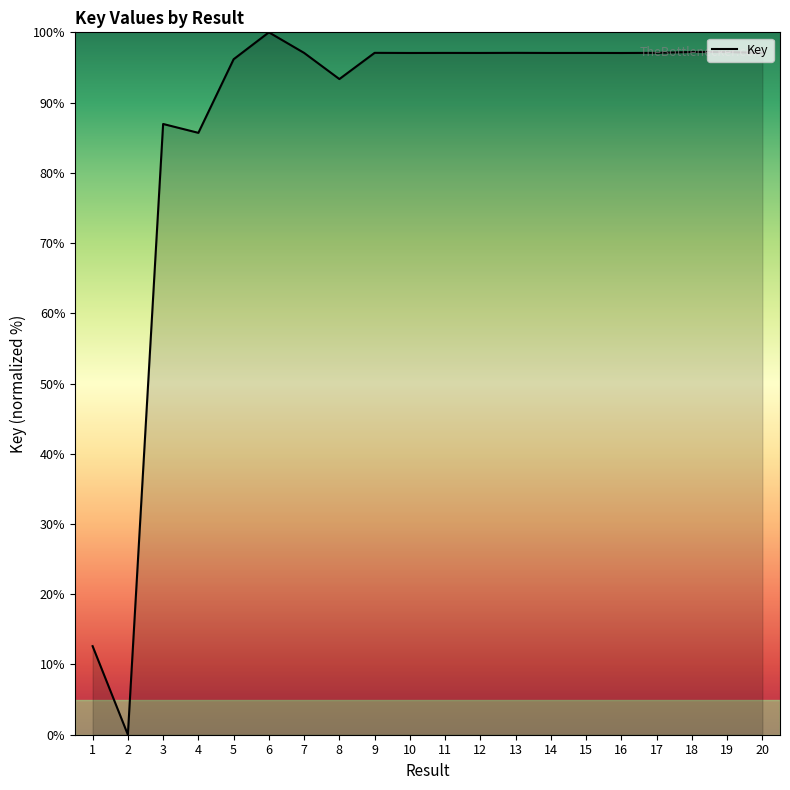

How many lines are shown in the chart?

1